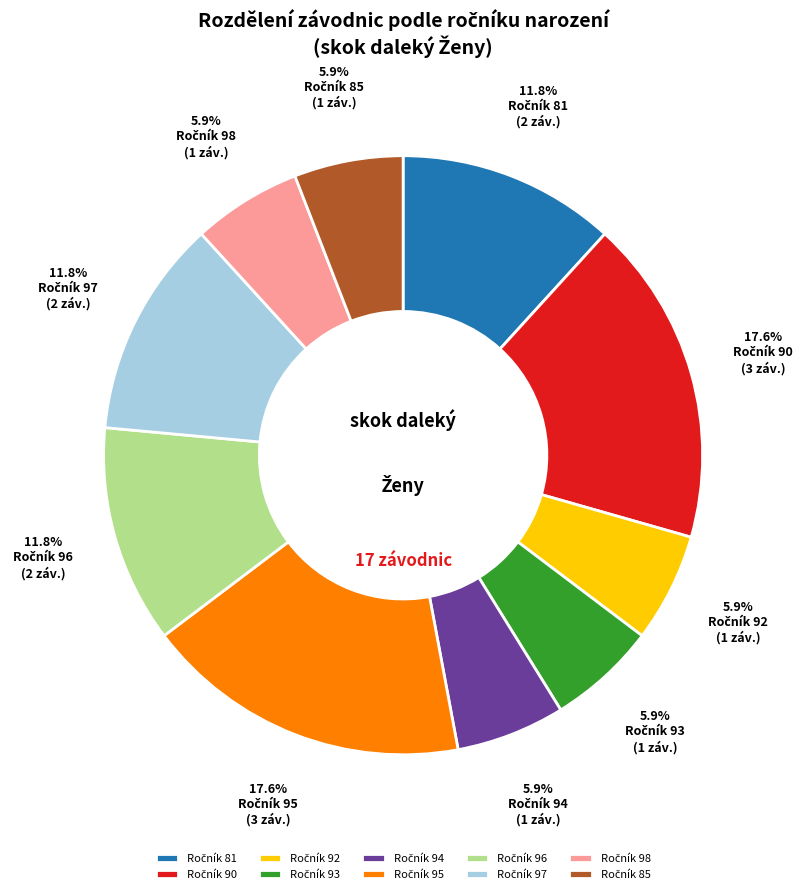

Does any single category account for the majority?

No